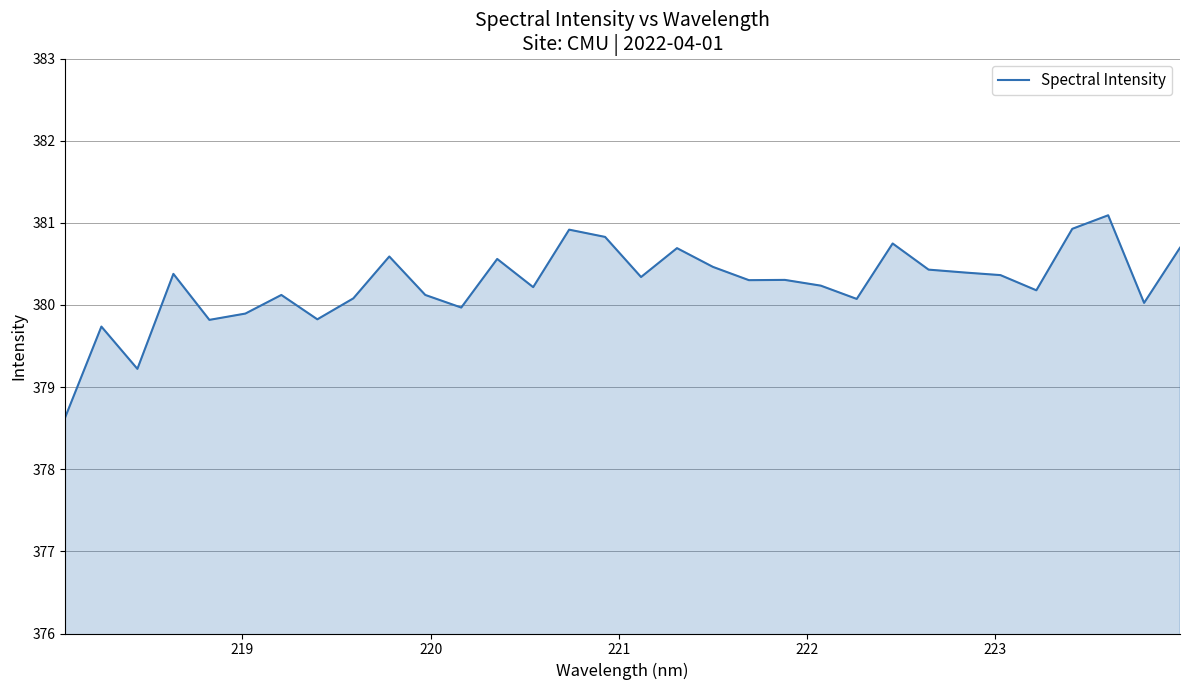

What is the difference between the maximum and minimum values?

2.5